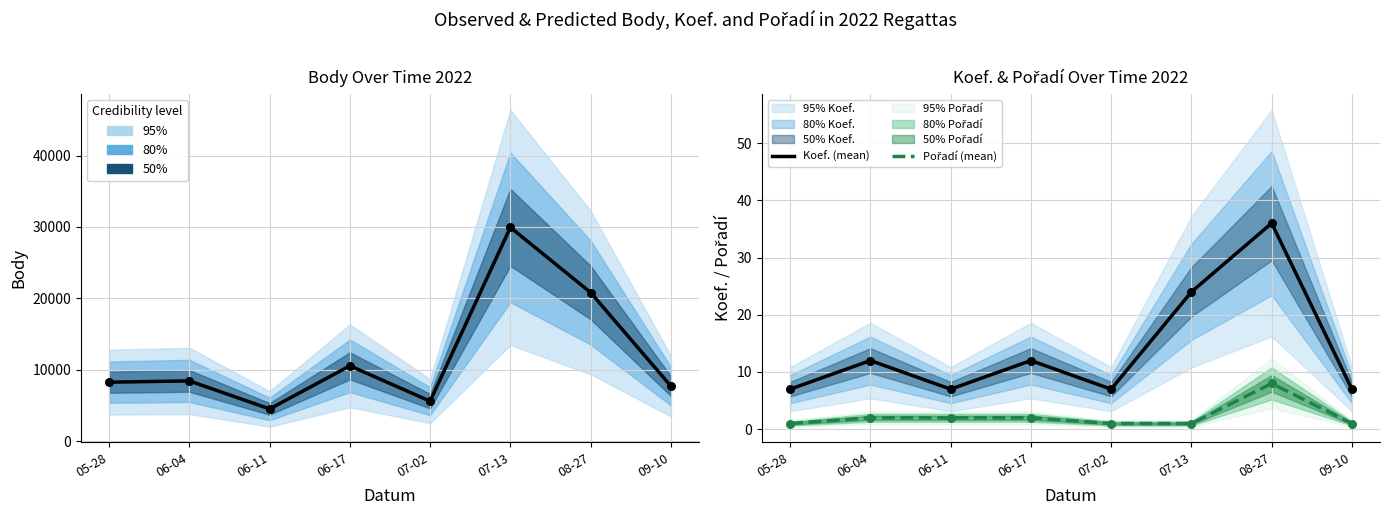

Is the value of Pořadí (mean) at 09-10 greater than the value of Koef. (mean) at 08-27?

No